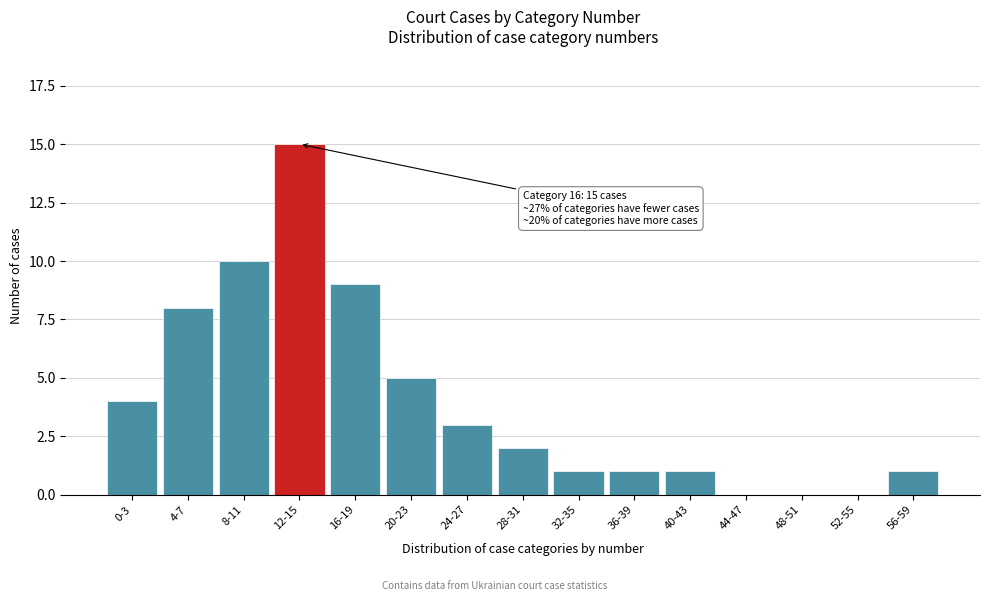

Reading left to right, extract all data points from this chart.

0-3=4	4-7=8	8-11=10	12-15=15	16-19=9	20-23=5	24-27=3	28-31=2	32-35=1	36-39=1	40-43=1	44-47=0	48-51=0	52-55=0	56-59=1